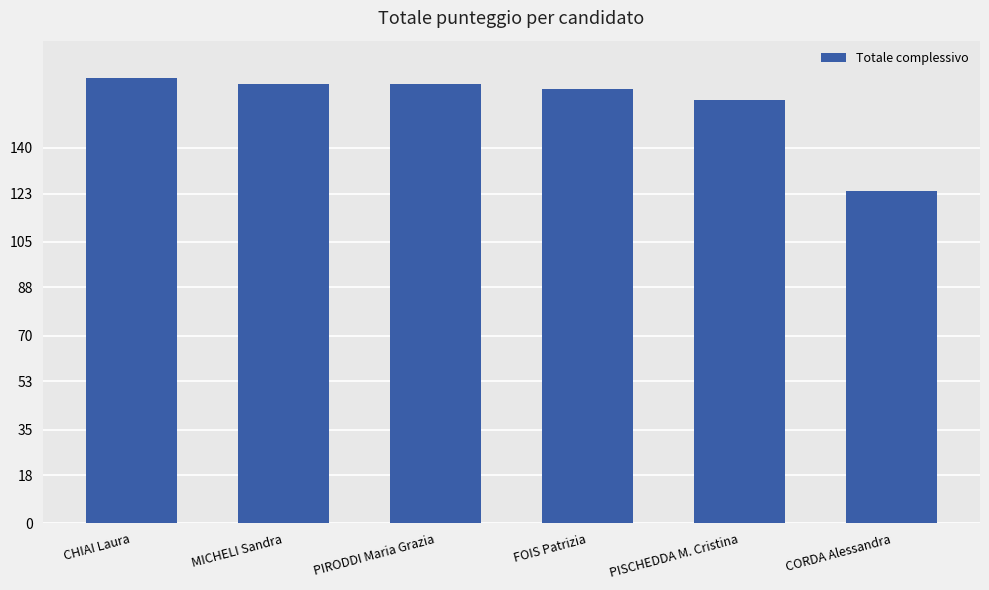

What is the smallest value displayed?

124